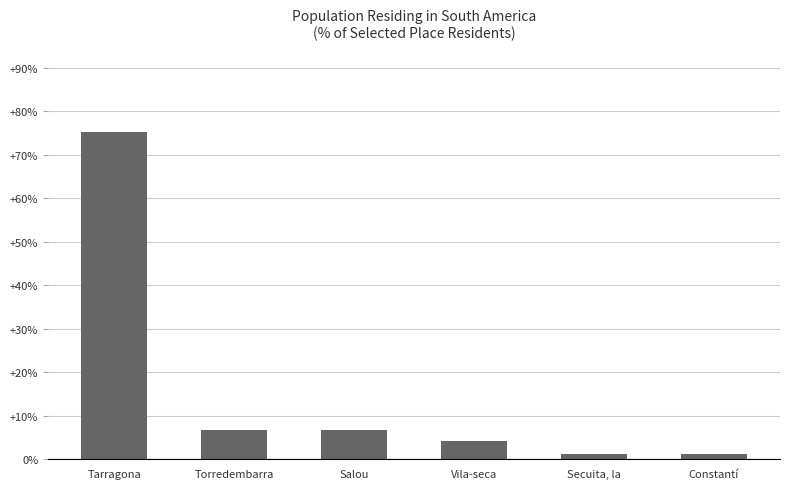

Rank the categories by value from highest to lowest.

Tarragona, Torredembarra, Salou, Vila-seca, Secuita, la, Constantí